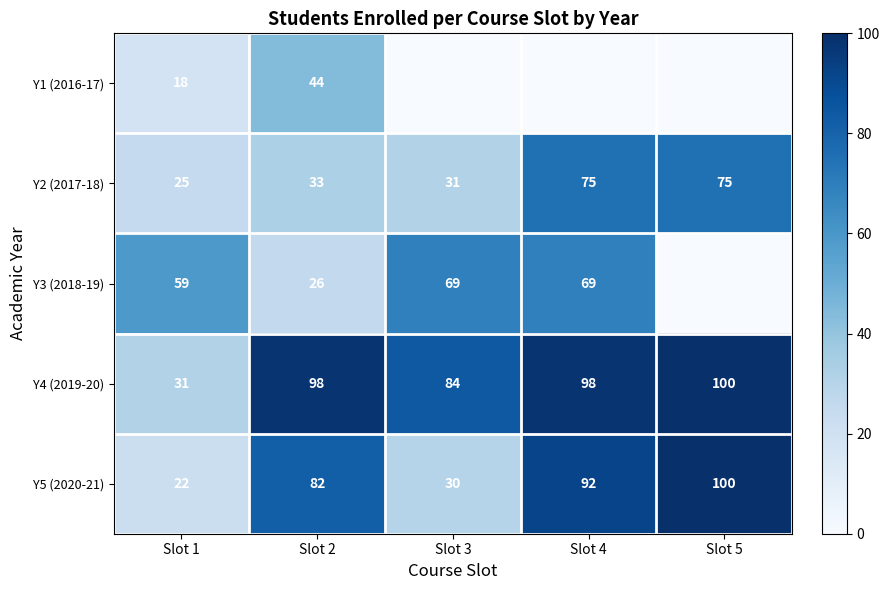

Count the number of categories in the chart.

5